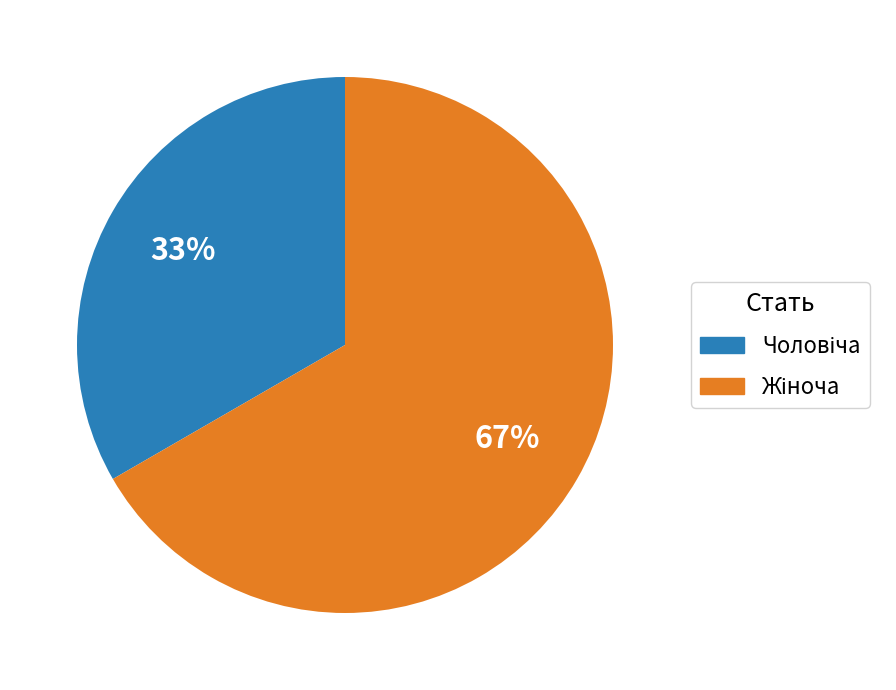

To the nearest percent, what is the average slice percentage?

50%